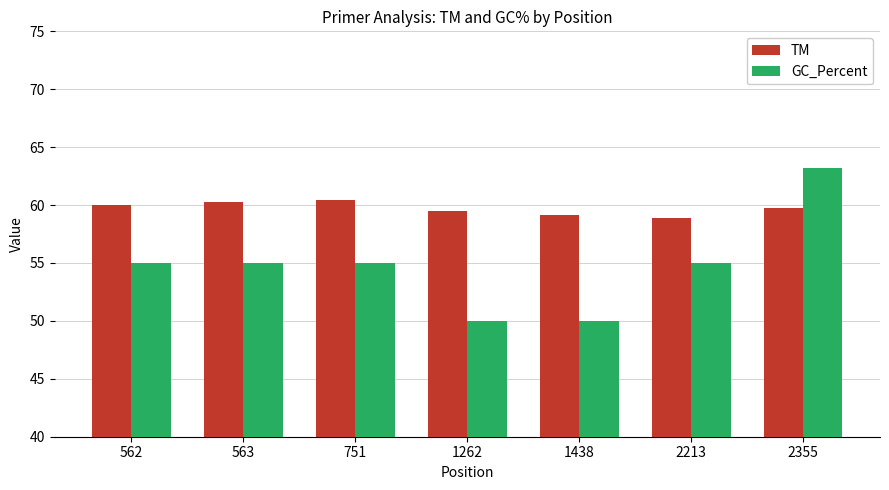

List the series in order of their peak value, lowest first.

TM, GC_Percent